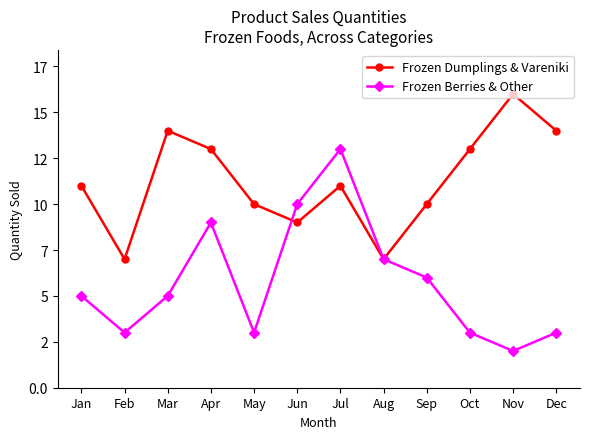

Rank the series by their maximum value, from lowest to highest.

Frozen Berries & Other, Frozen Dumplings & Vareniki